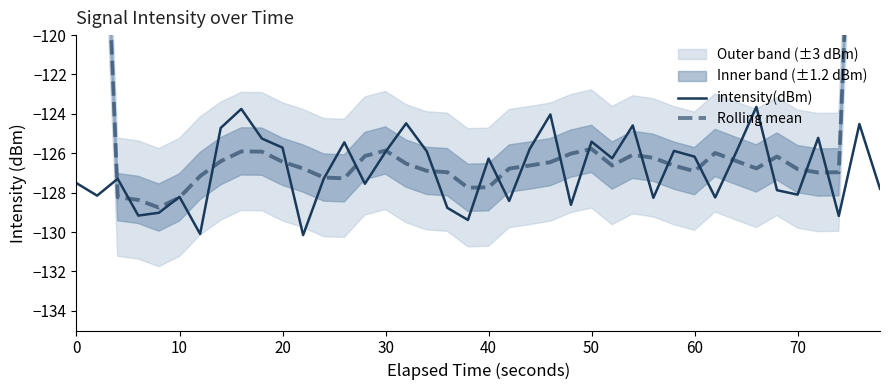

How many interior local valleys does the Rolling mean series have?

7